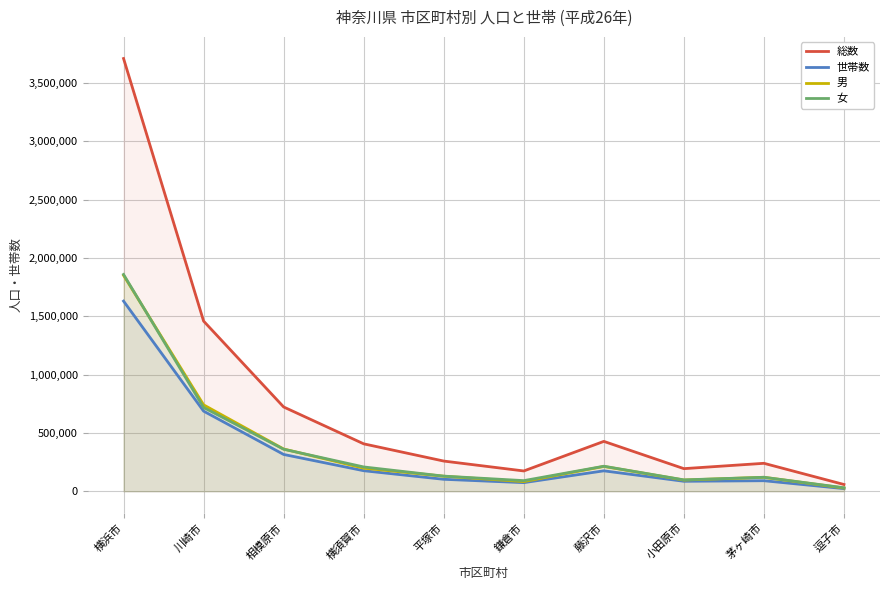

The 総数 series shows 785730 at 川崎市. True or false?

False